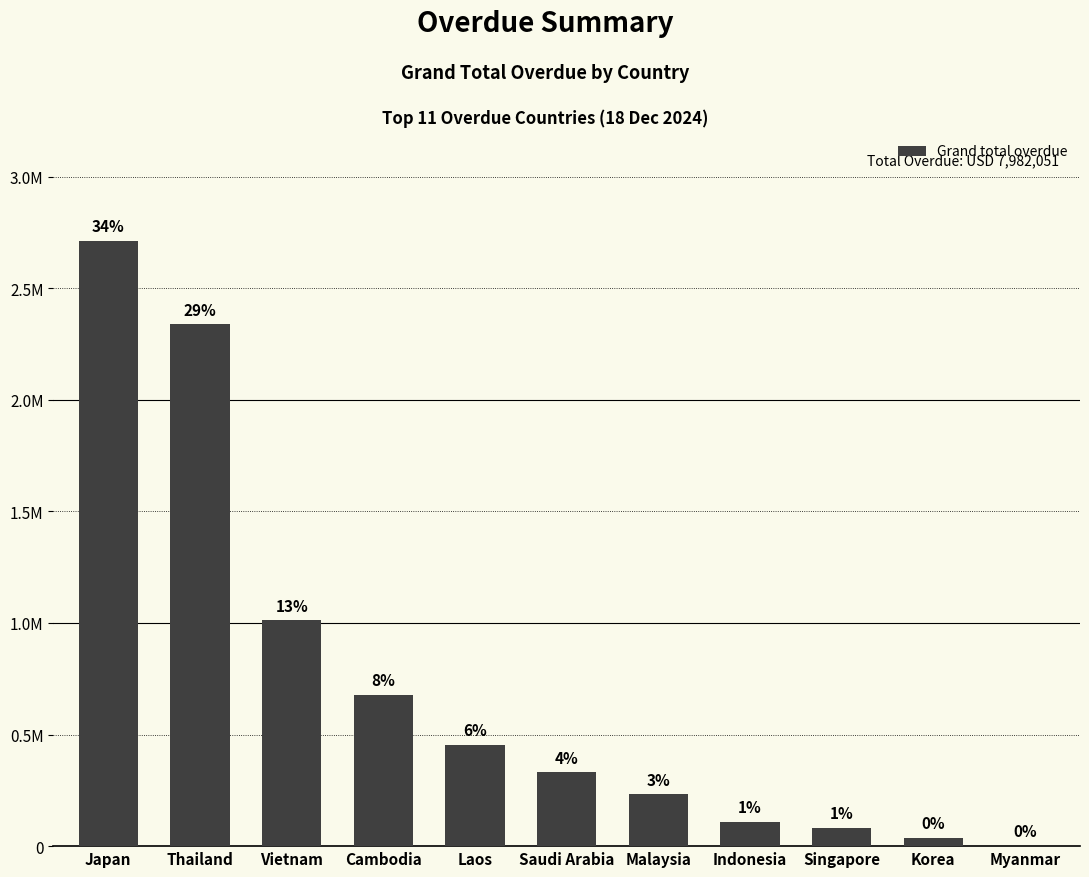

At which category does the chart reach its peak across all series?

Japan